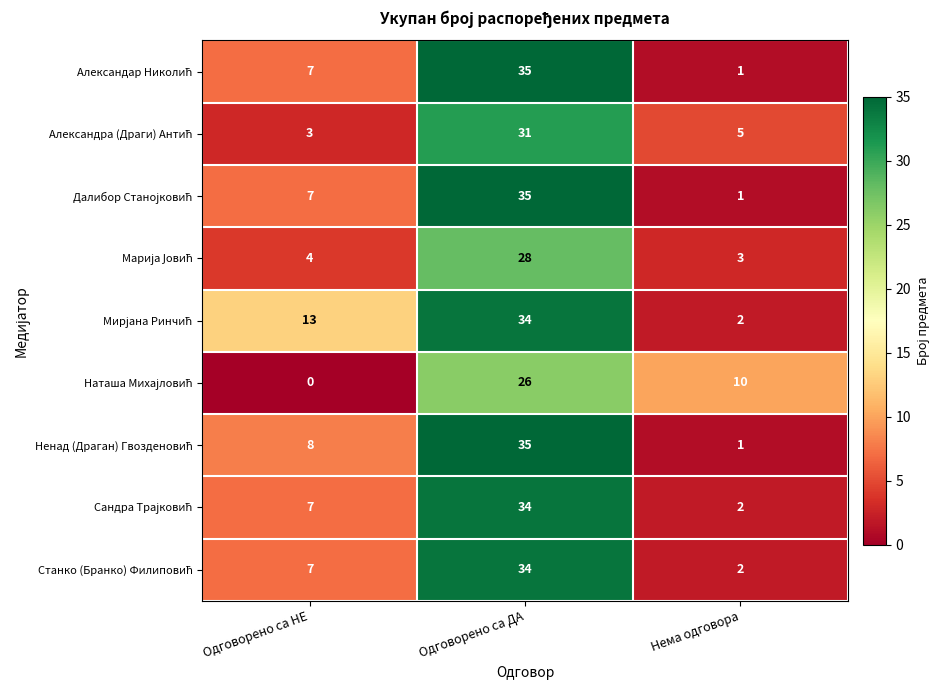

Which label corresponds to the smallest value in the chart?

Одговорено са НЕ